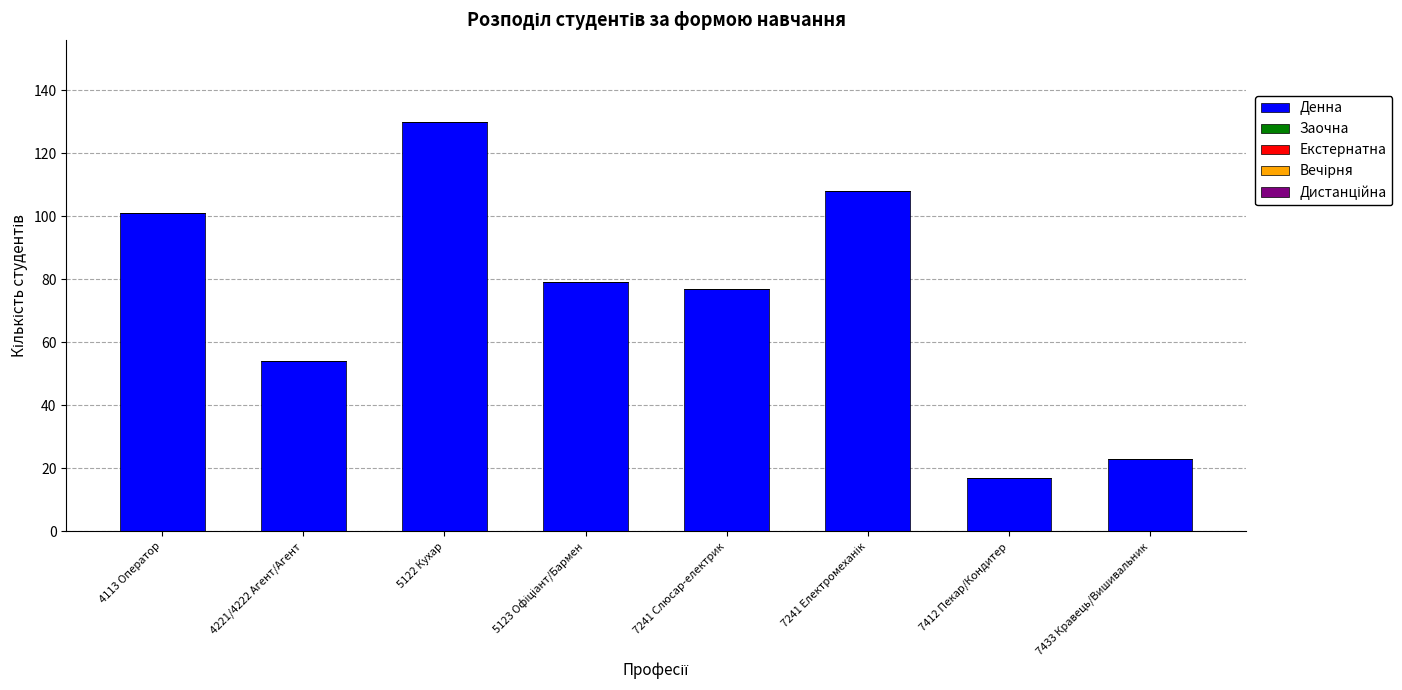

What is the difference between the second highest and second lowest values?

85